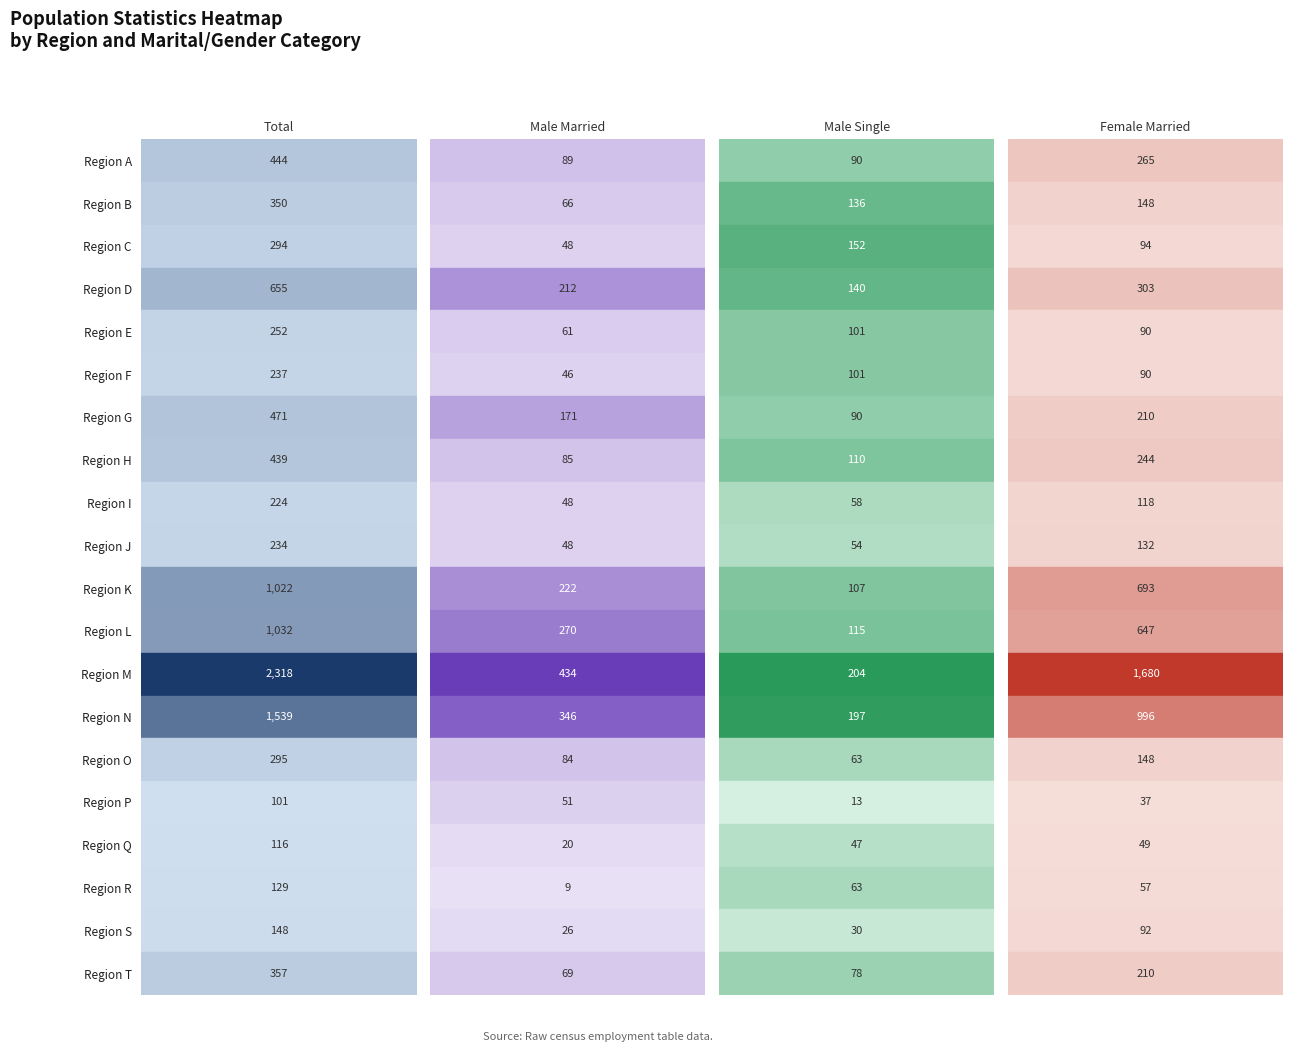

Rank the series by their maximum value, from lowest to highest.

Male_Single, Male_Married, Female_Married, Total